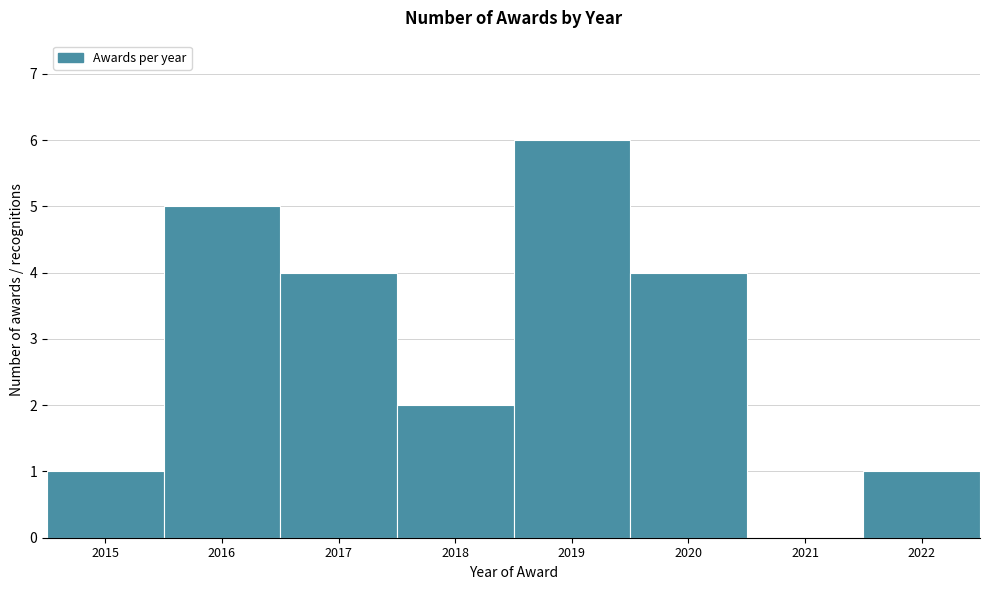

Over which range of the x-axis is the bar tallest?

2018.5 to 2019.5